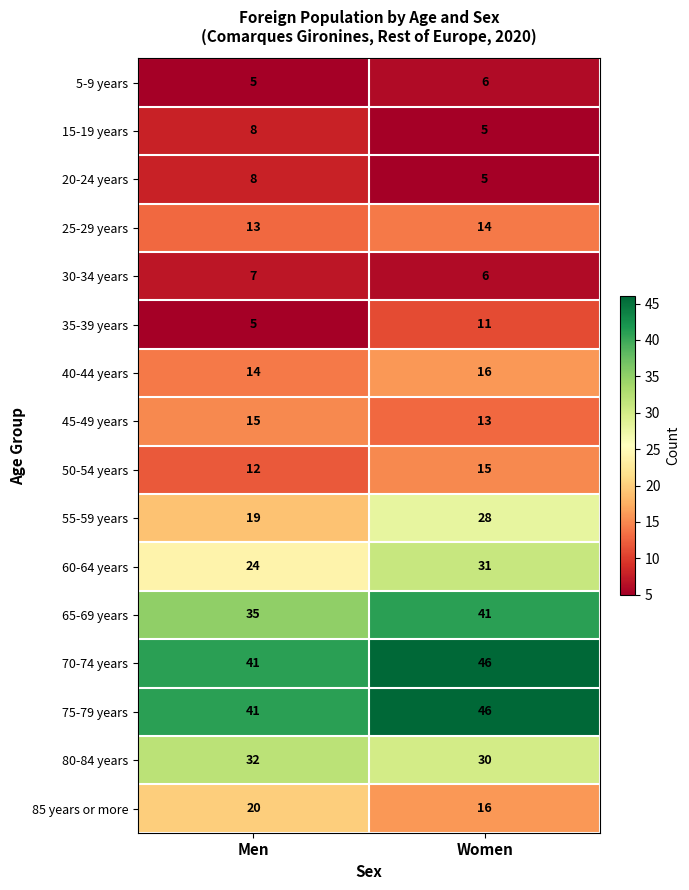

Is it true that 5-9 years equals 2 at Women?

False